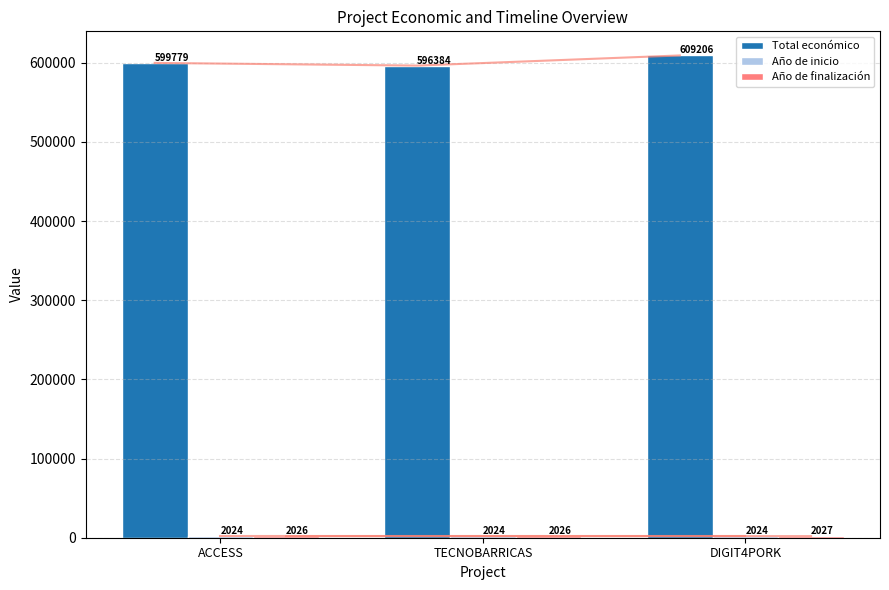

What are all the series names shown in the legend?

Total económico, Año de inicio, Año de finalización